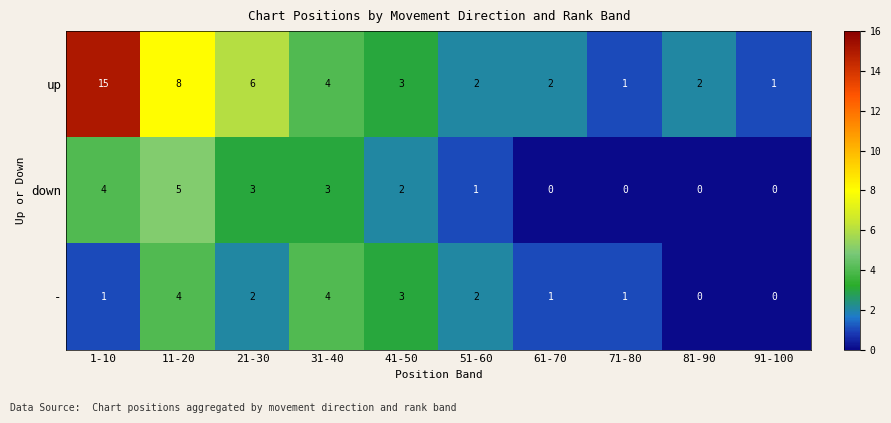

What is the difference between the maximum and second lowest values in the up series?

14